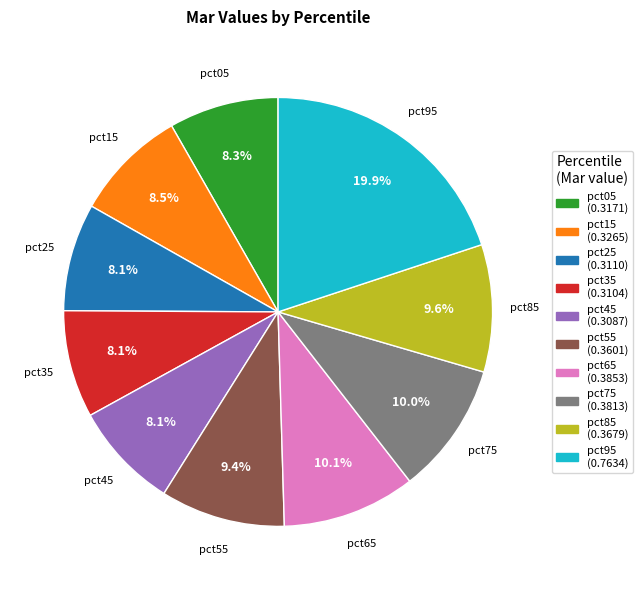

To the nearest percent, what portion does pct25 represent?

8%